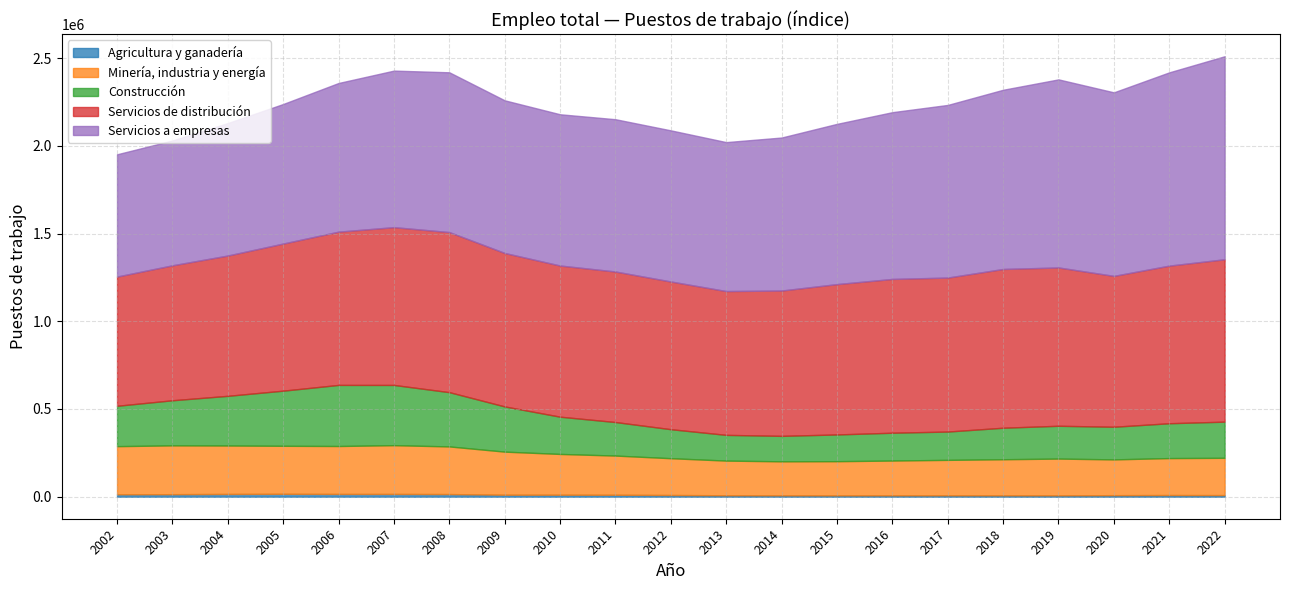

How many distinct data groups are displayed?

5